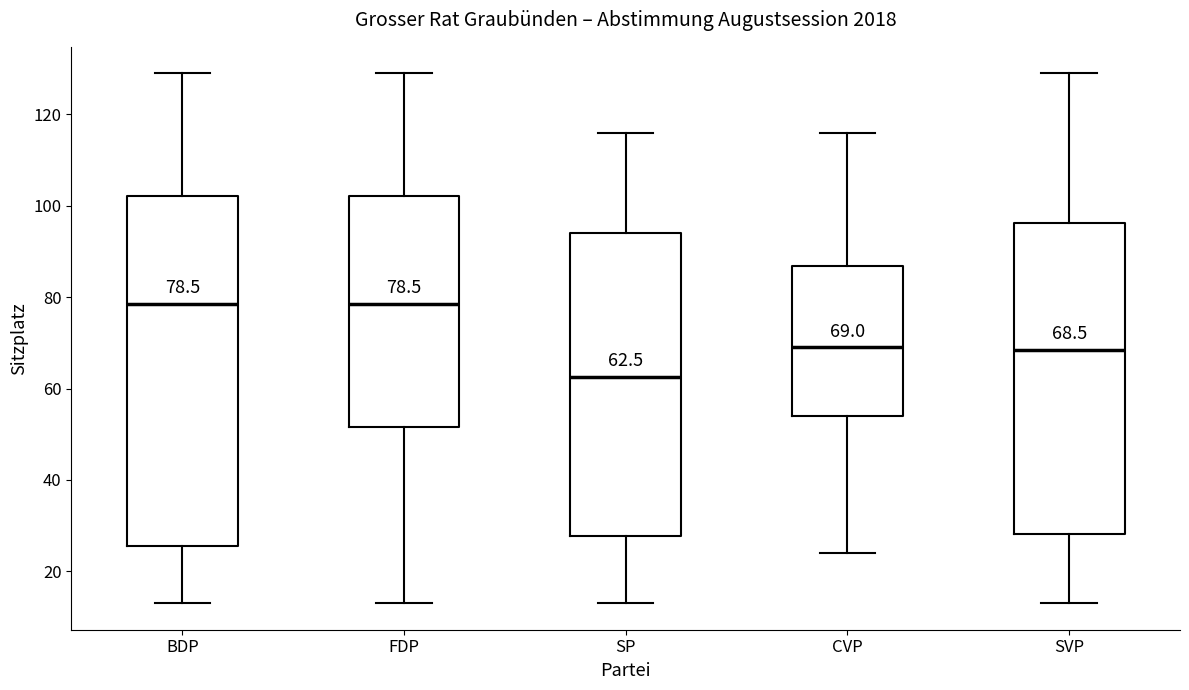

Which box is the tallest, from its lower edge to its upper edge?

BDP